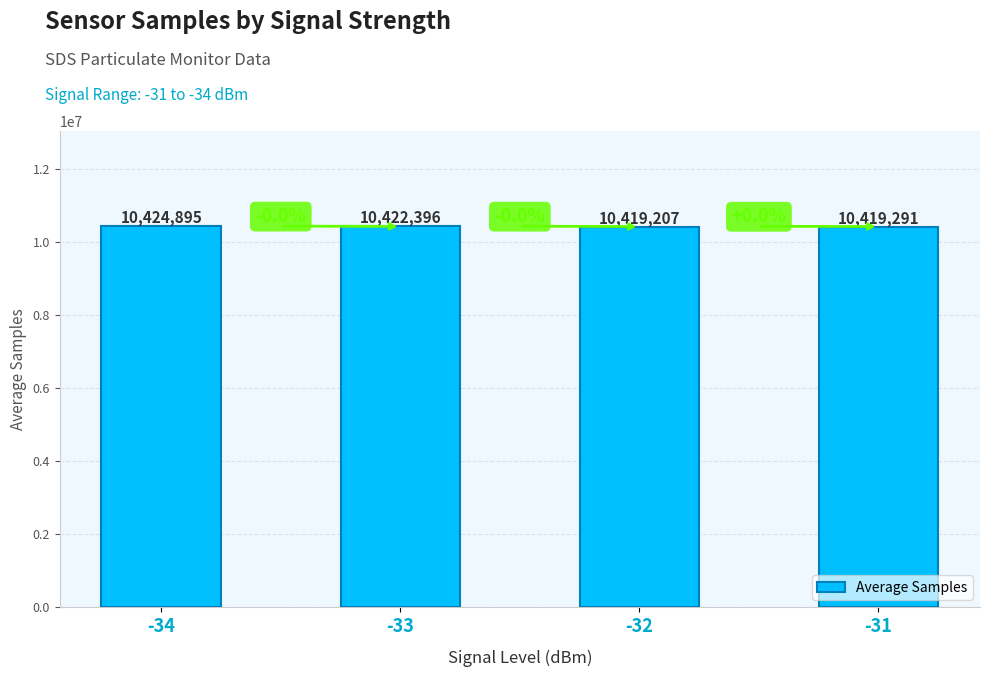

What value does the data have at -34?

10424895